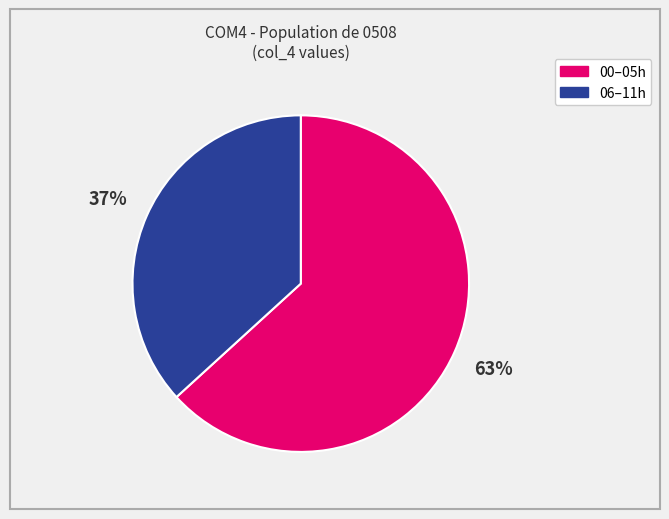

Is the sum of 00–05h and 06–11h greater than half?

Yes